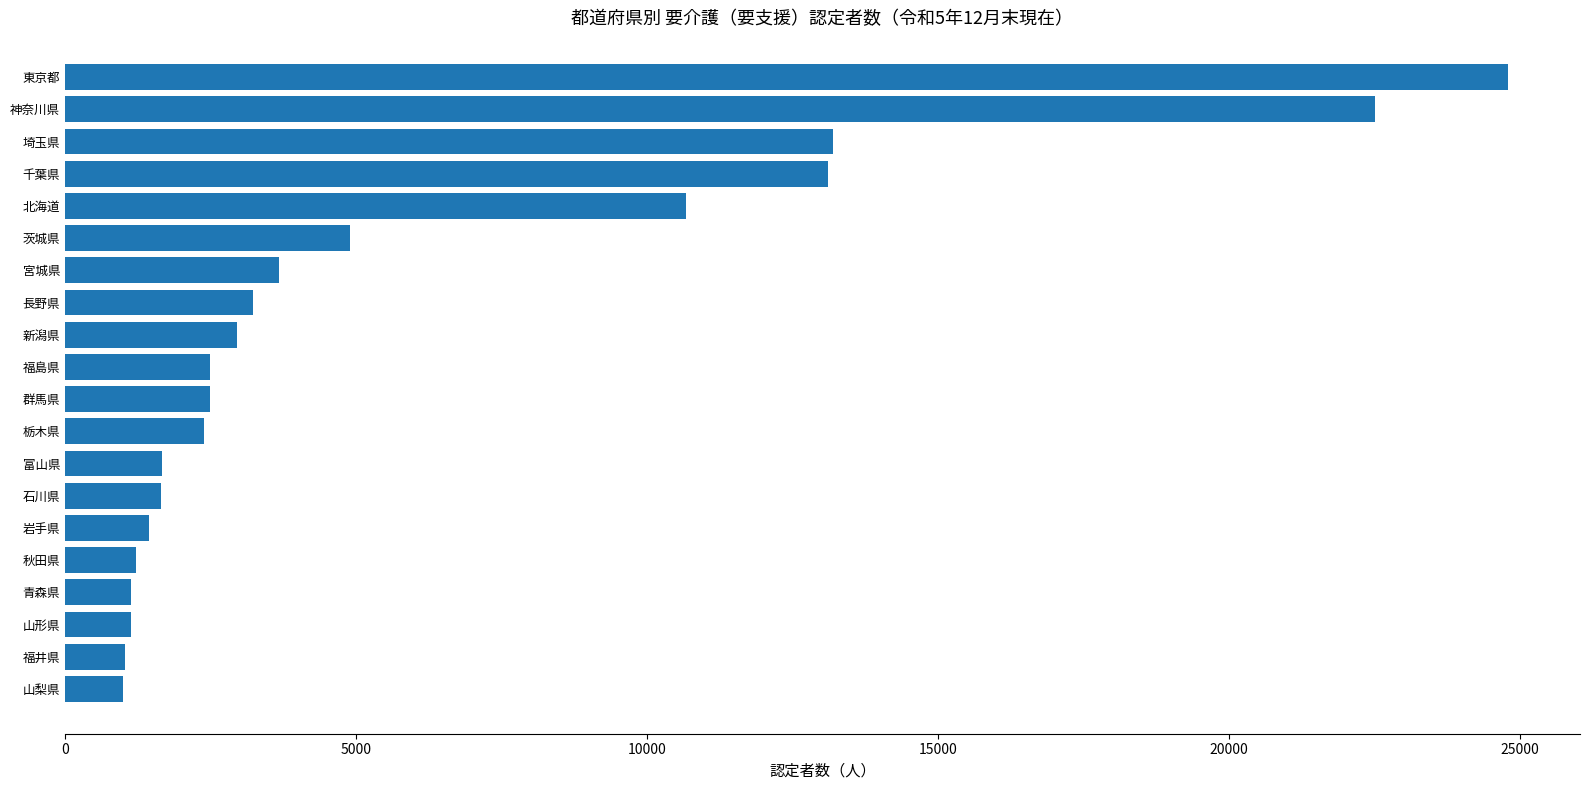

How many categories are shown in the chart?

20